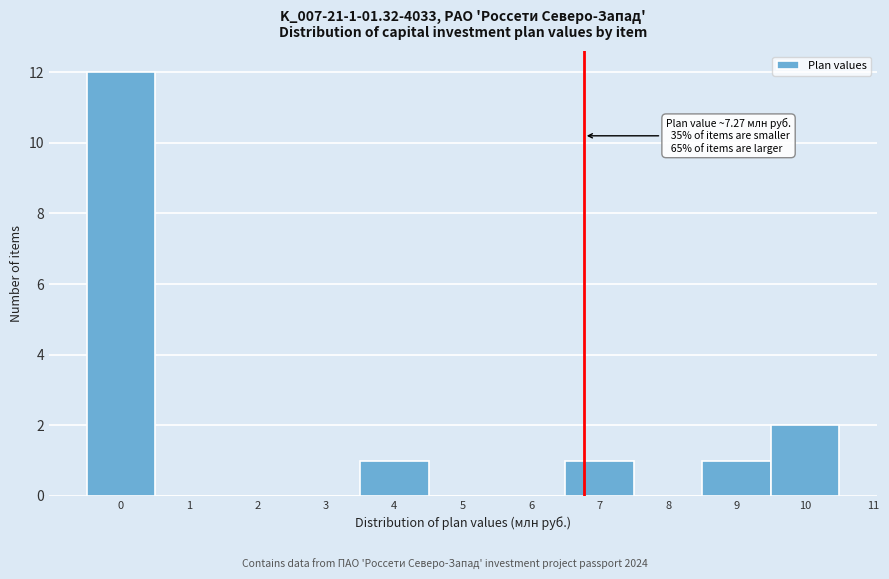

Reading left to right, list all the values displayed in this chart.

0=12	1=0	2=0	3=0	4=1	5=0	6=0	7=1	8=0	9=1	10=2